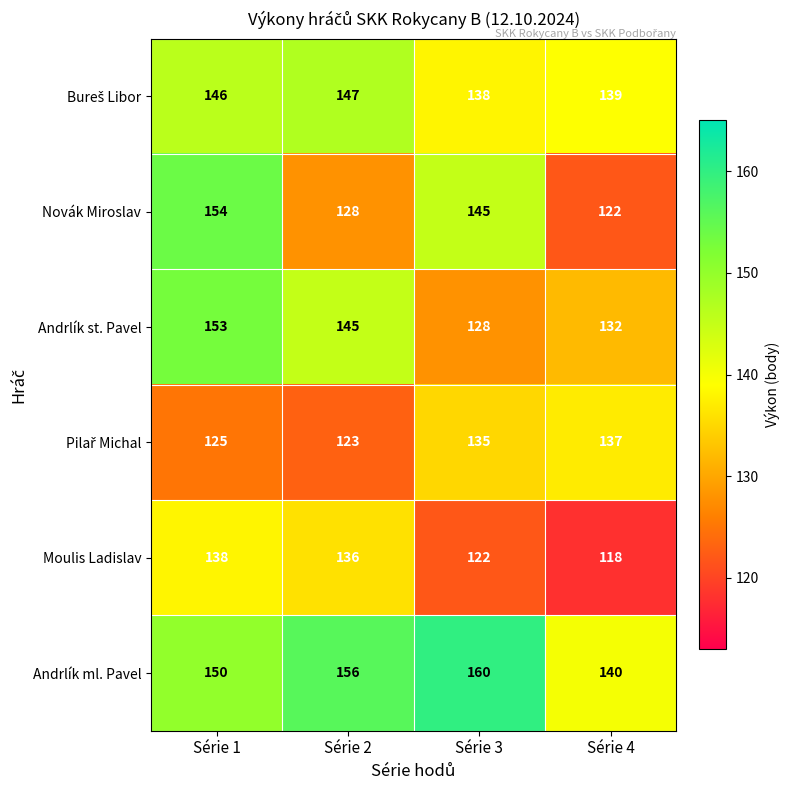

Where does the Moulis Ladislav series first go above 136?

Série 1